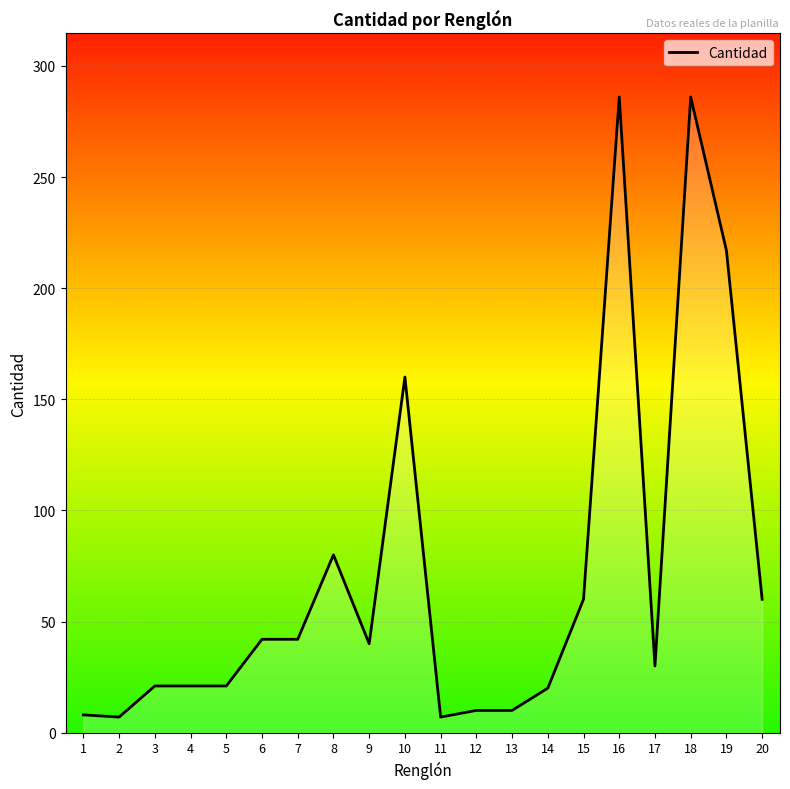

What is the maximum value shown in the chart?

286